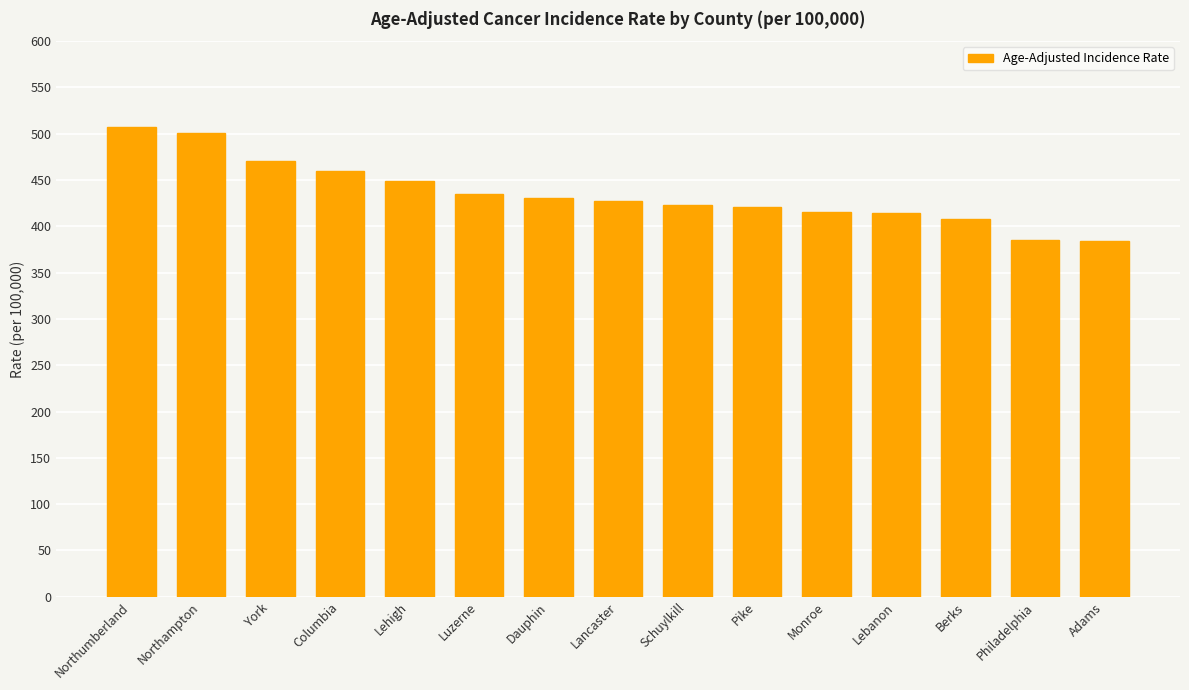

What is the value of the 9th bar from the left?

422.6